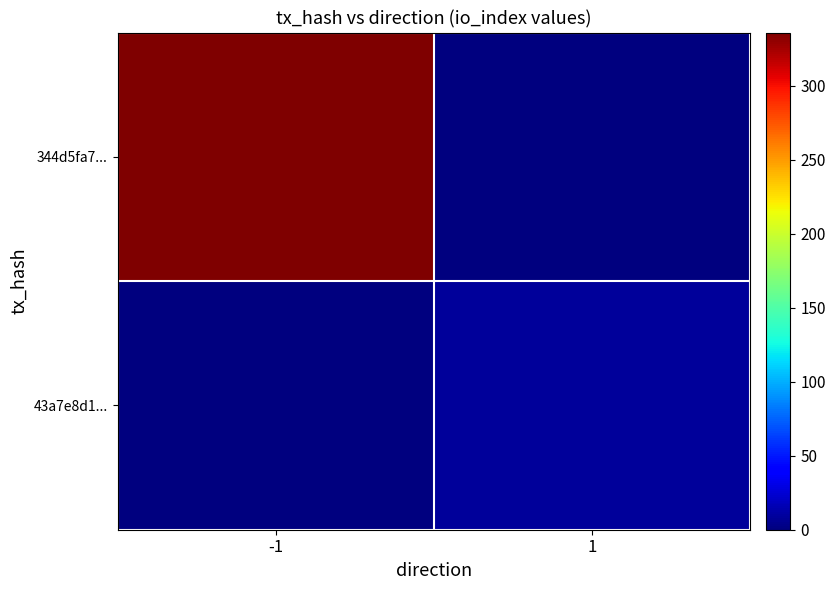

Reading left to right, list all the values displayed in this chart.

344d5fa7...: -1=336	1=0
43a7e8d1...: -1=0	1=8